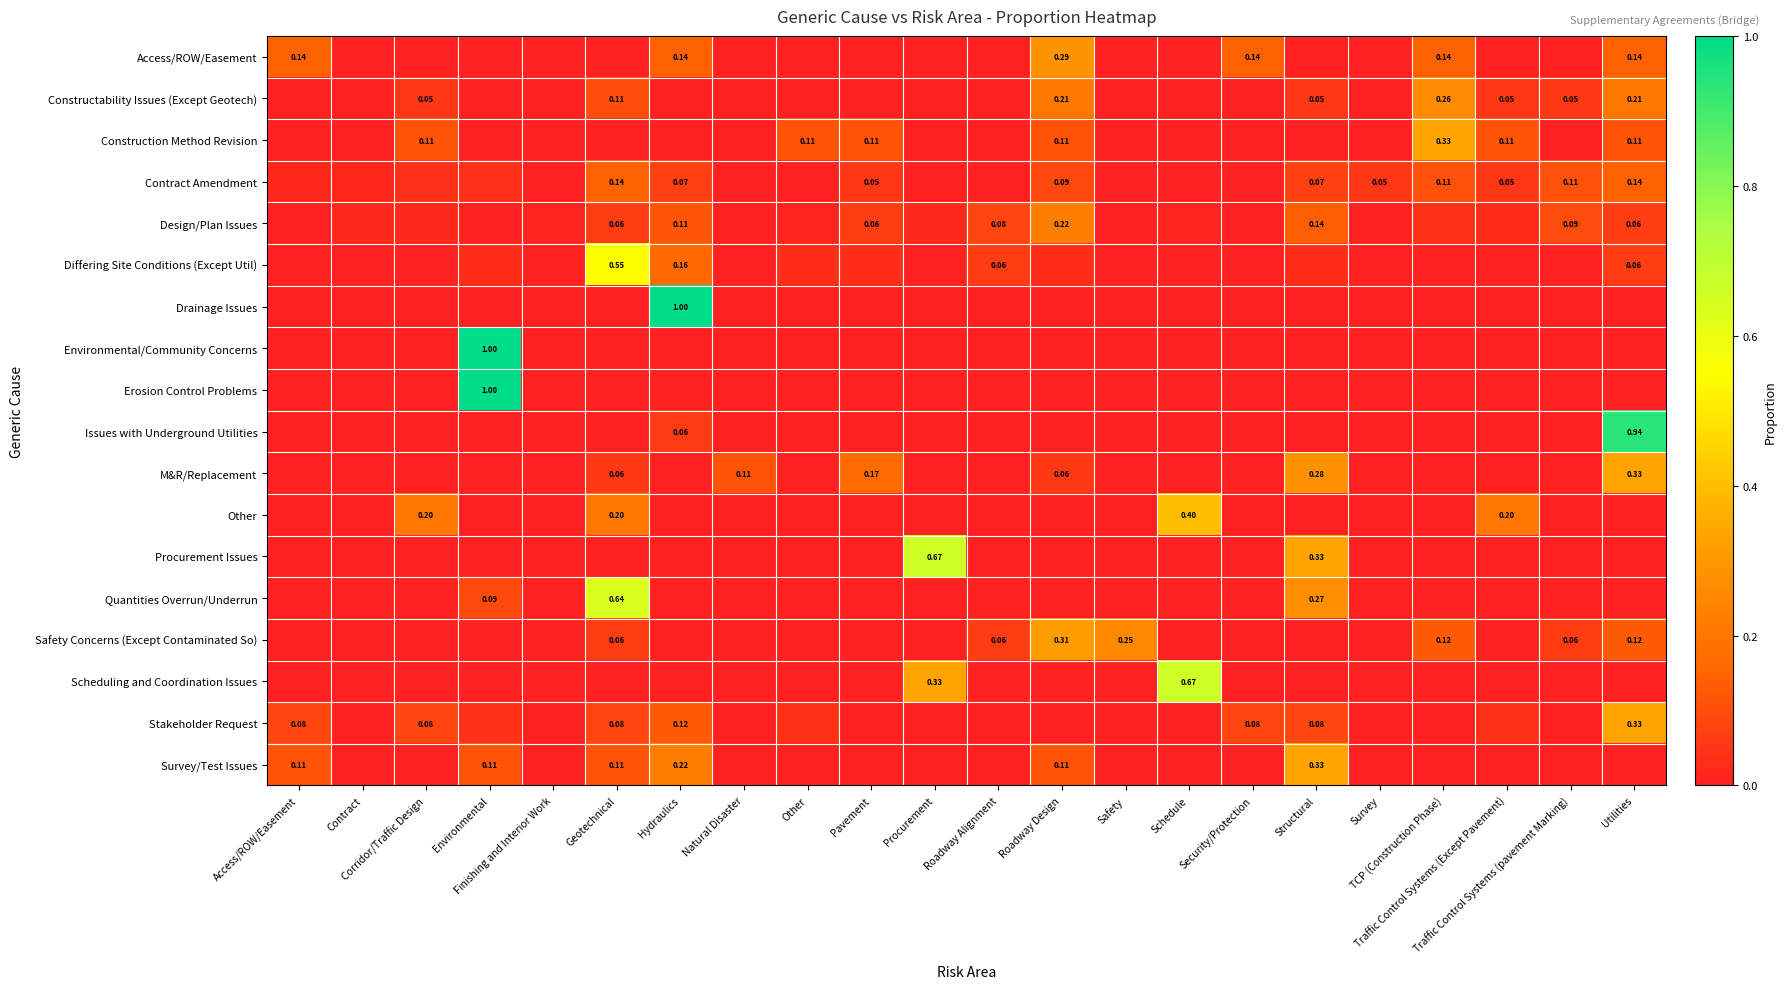

At which label does Stakeholder Request reach its peak?

Utilities